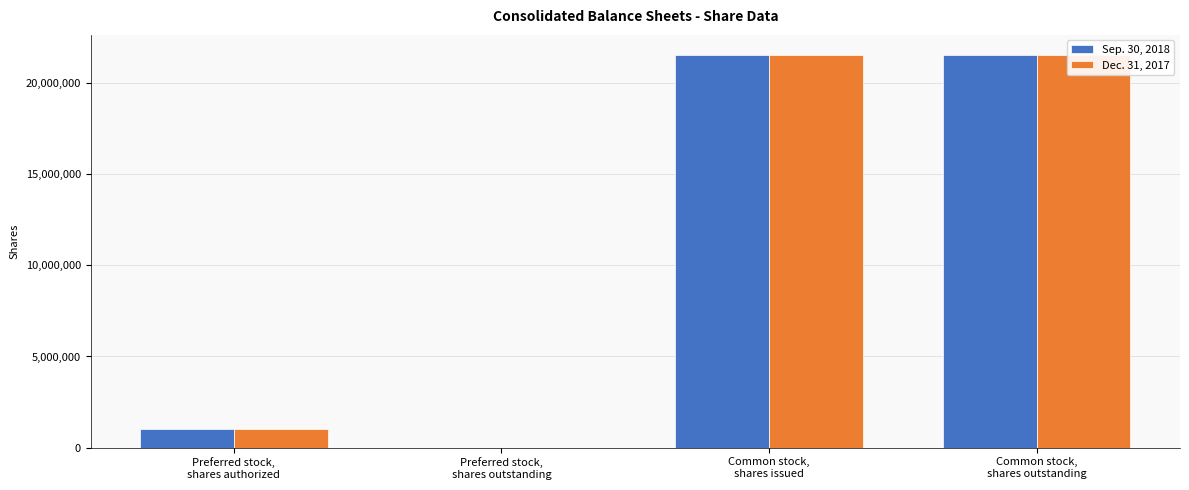

How many series are shown in this chart?

2